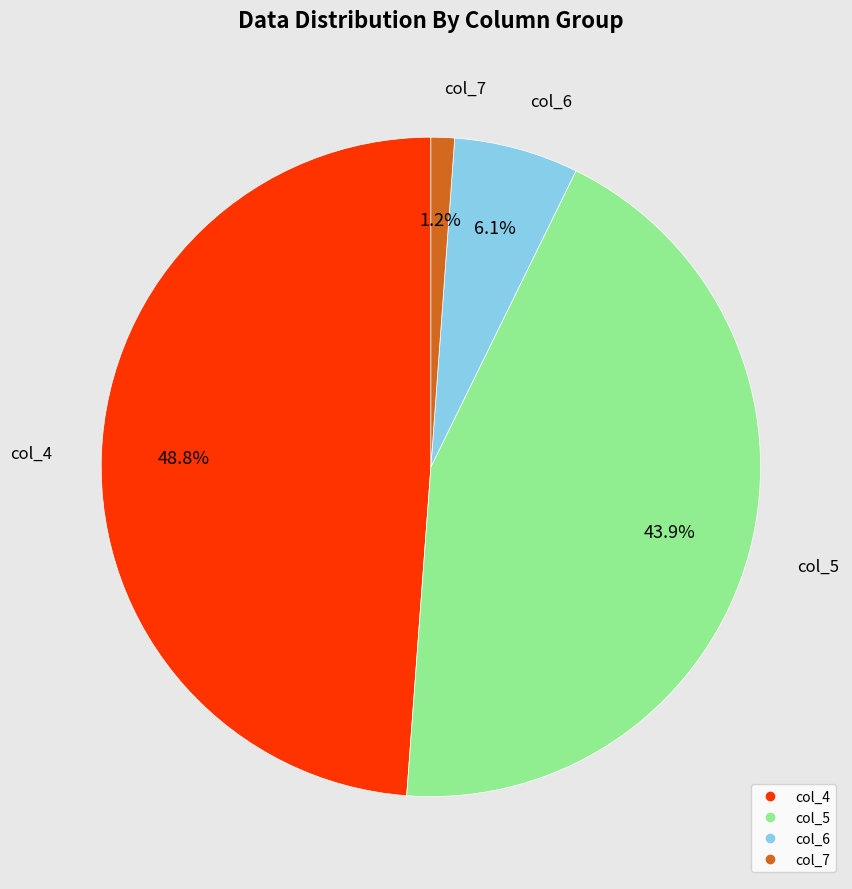

Count the number of slices in the pie.

4